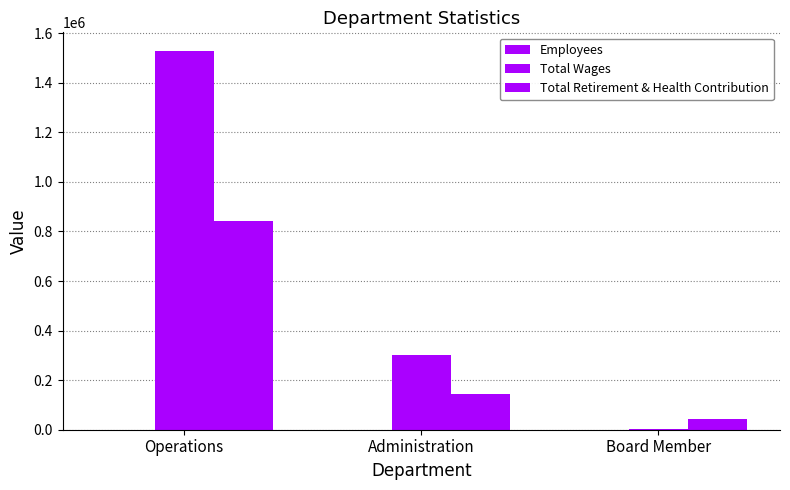

Count the Total Wages values in the range 4400 to 1526982.

3